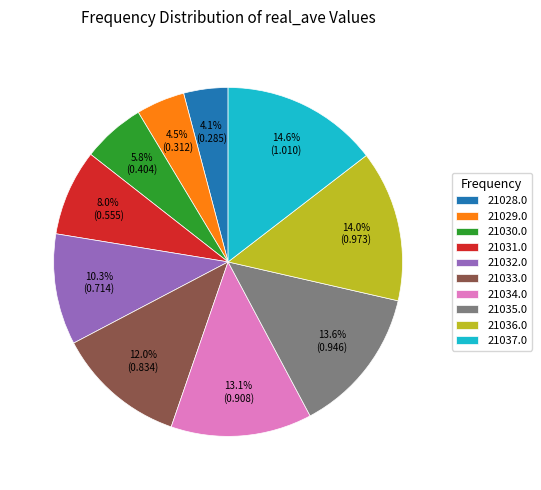

Is there any slice that represents more than half of the pie?

No